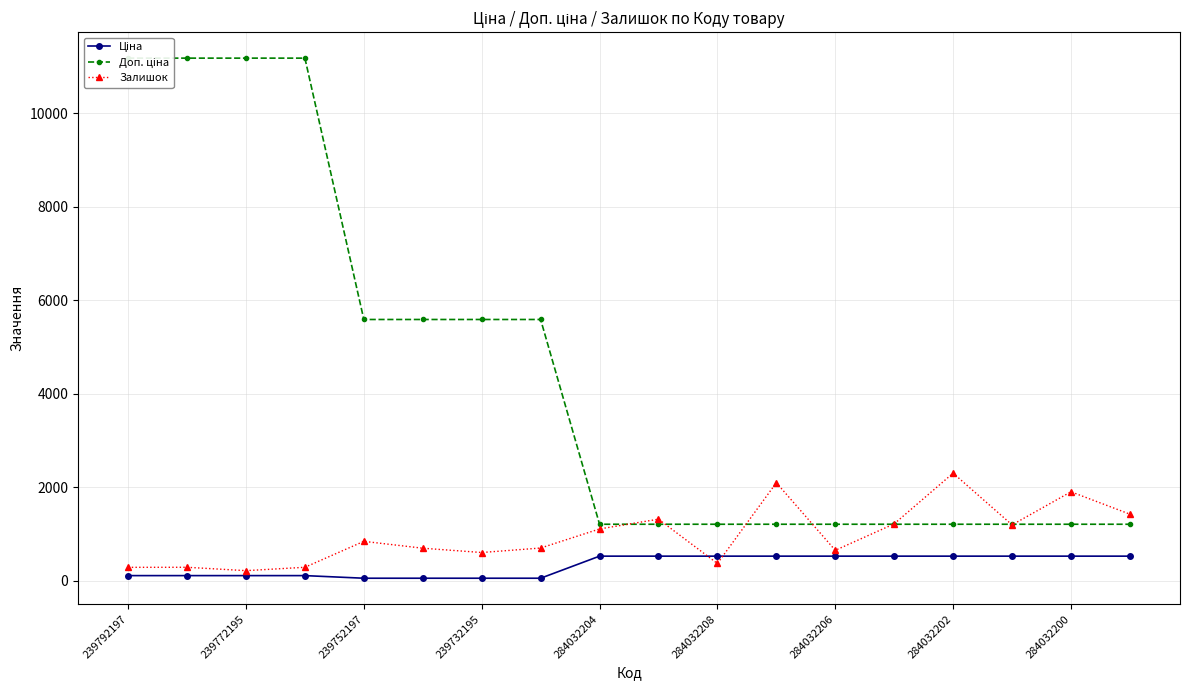

True or false: Ціна and Доп. ціна cross at least once.

False